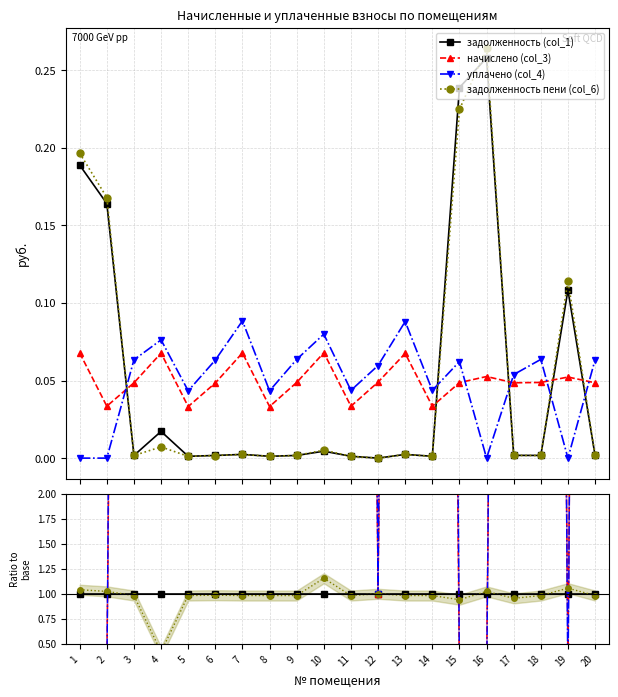

Does the chart display data point markers on the line(s)?

Yes